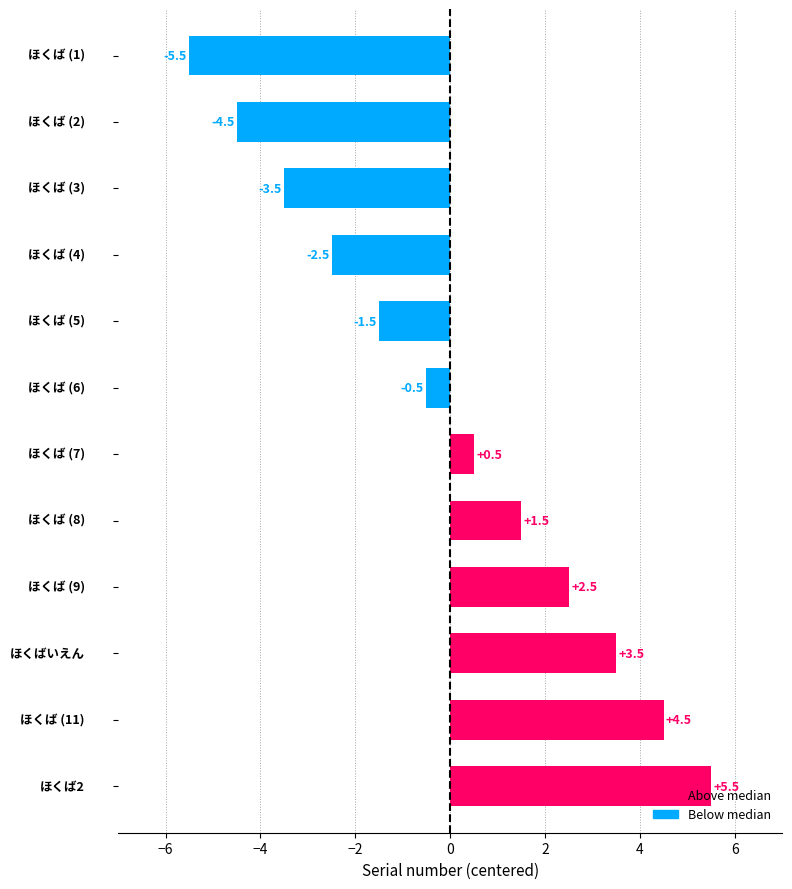

How many values exceed 0?

6